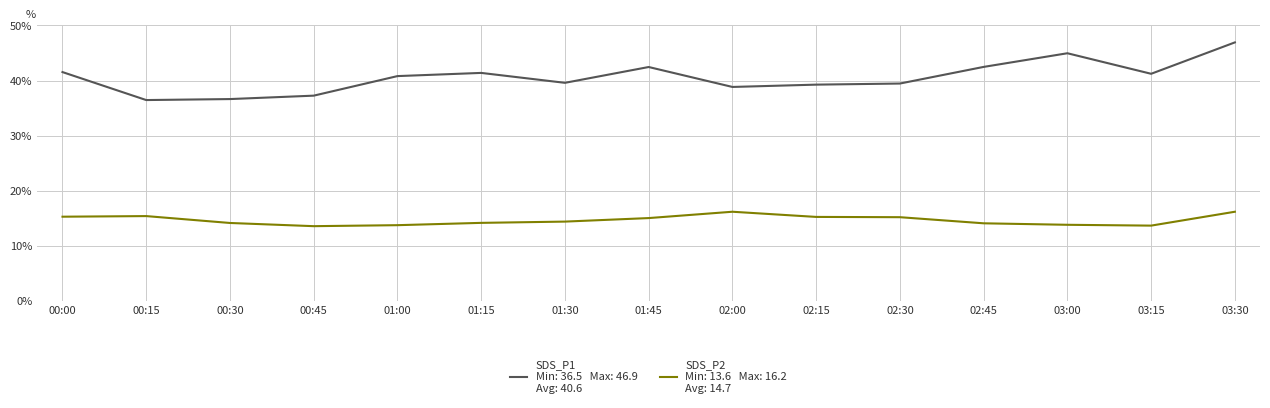

What is the difference between the highest and lowest values at 01:45?

27.4